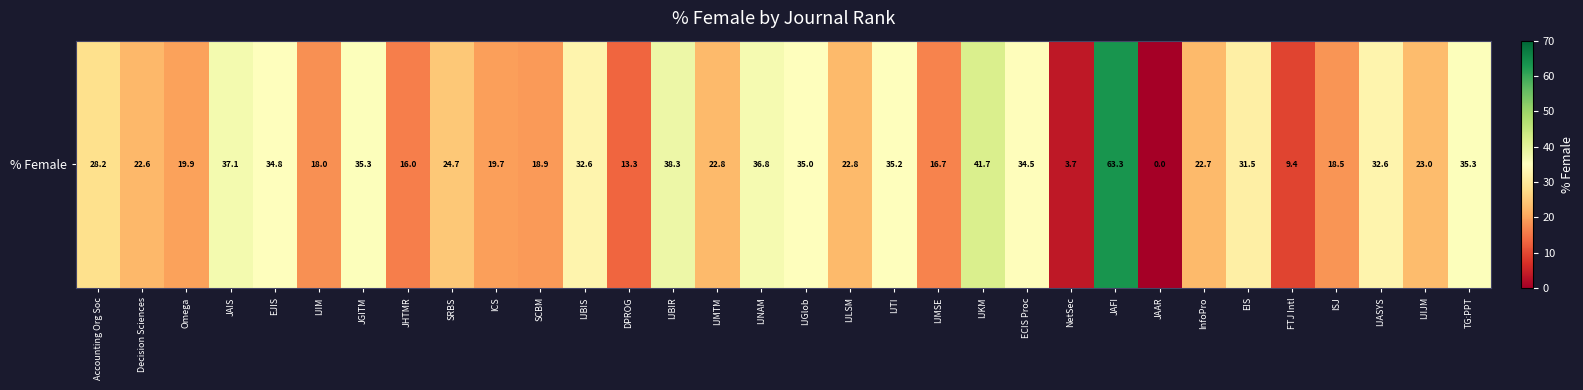

Which category has the lowest value across all series?

JAAR